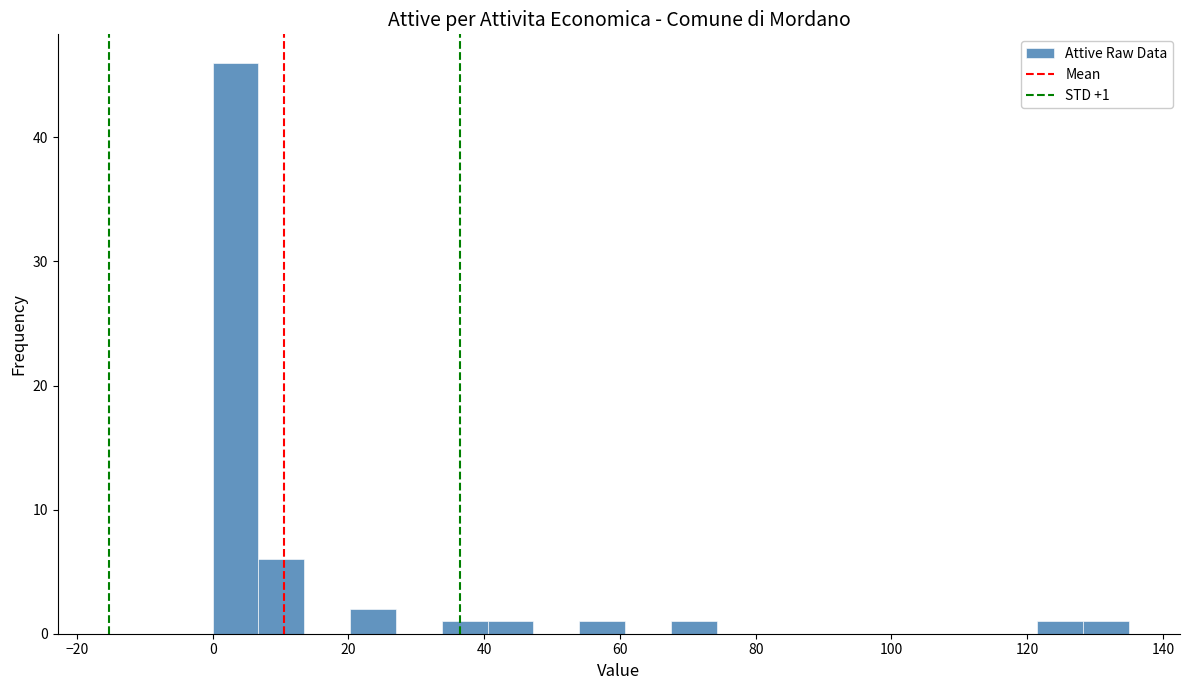

Read against the x-axis, roughly where is the centre of the tallest bar?

4